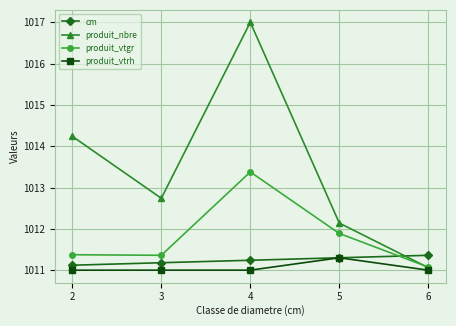

Which series changed the most between 5 and 6?

produit_nbre